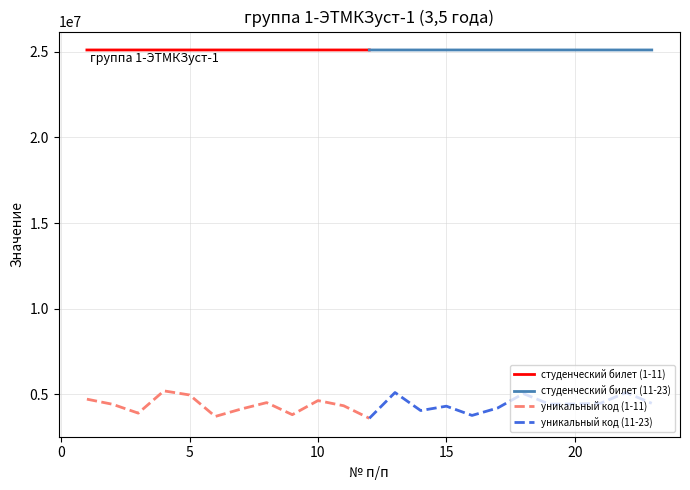

Which series has the largest range (max minus min)?

уникальный код (1-11)